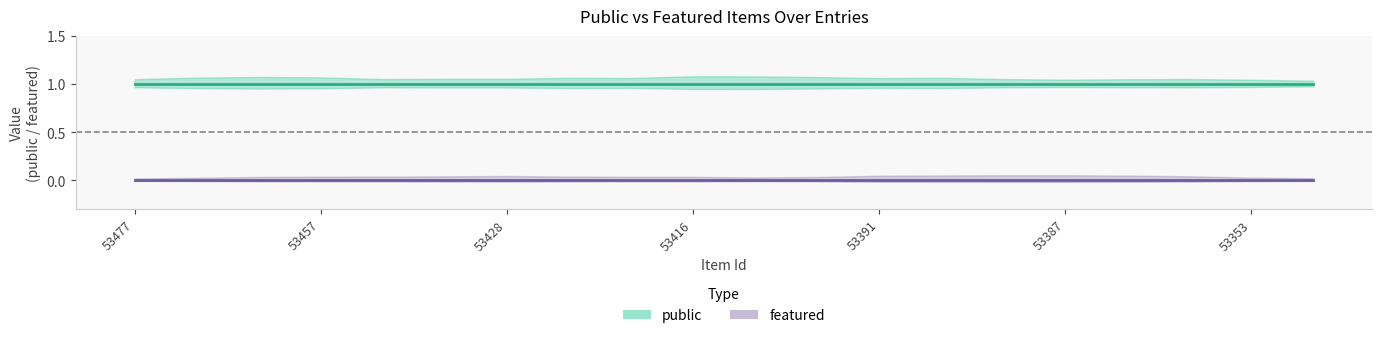

What is the sum of all public_values values?

20